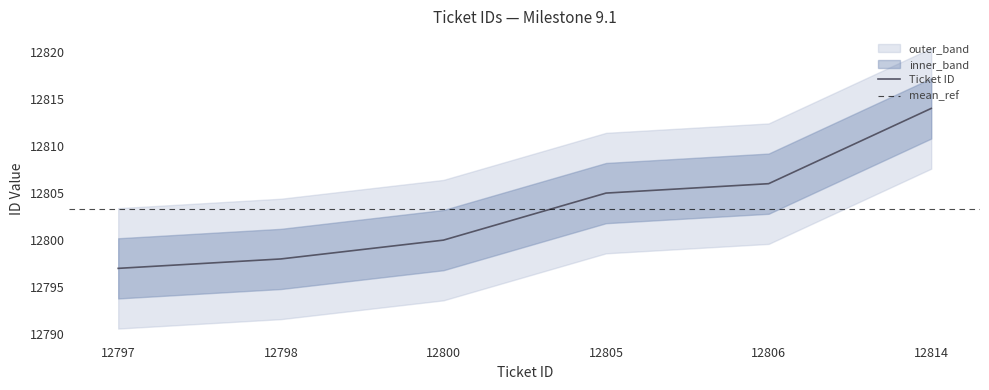

List the labels in order of center value, smallest first.

12797, 12798, 12800, 12805, 12806, 12814